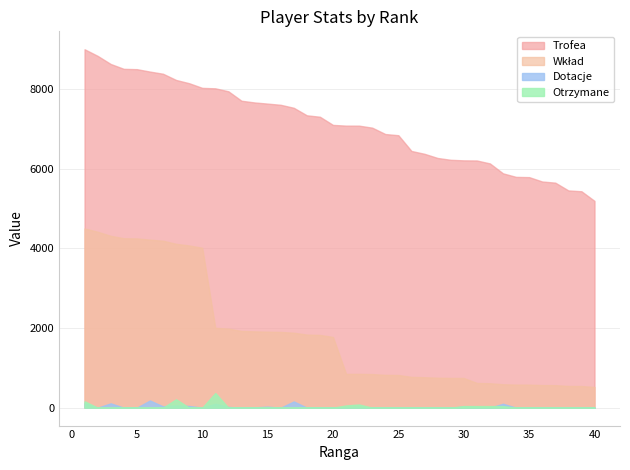

Where does the Wkład series first go above 1775?

1